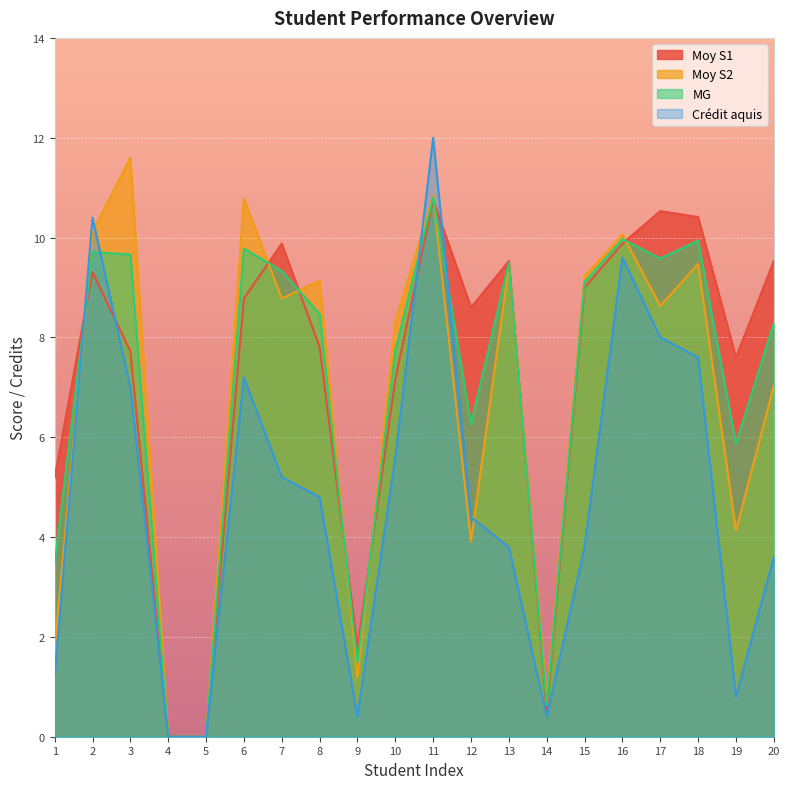

What is the value of the Moy S2 point at the 18th from the left?

9.5